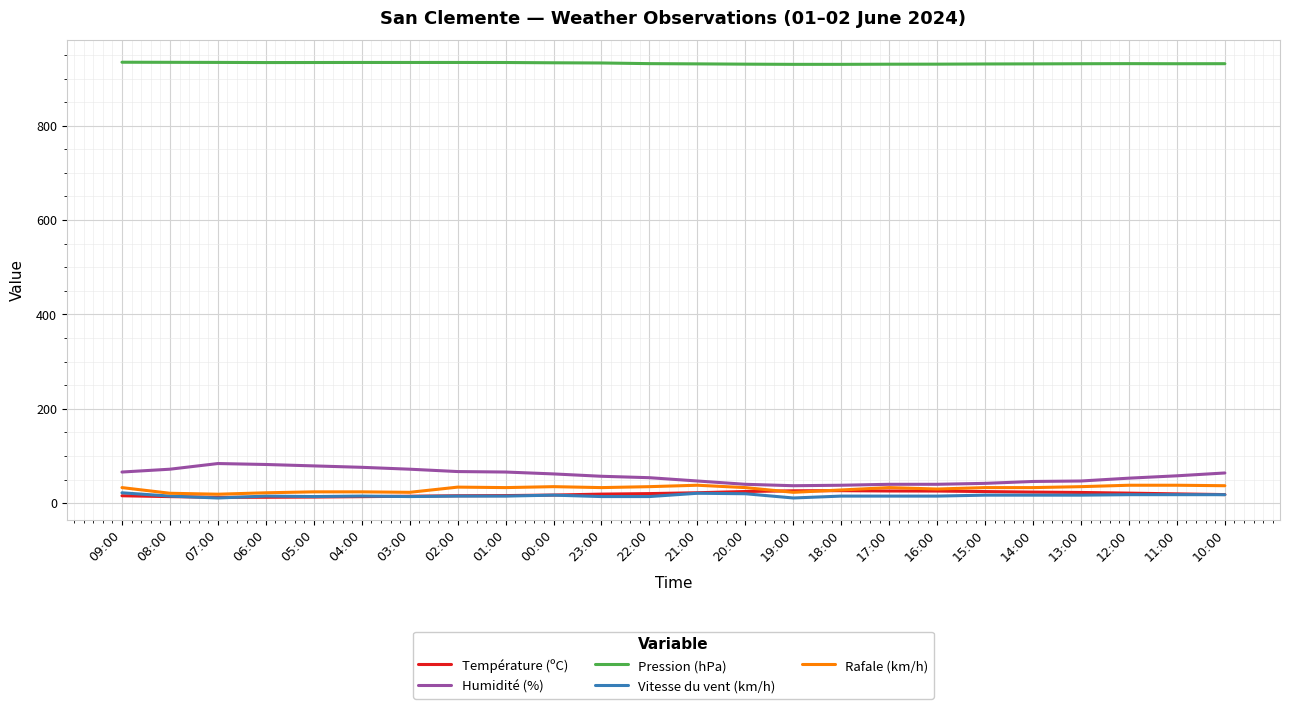

At how many categories does at least one series exceed 102?

24